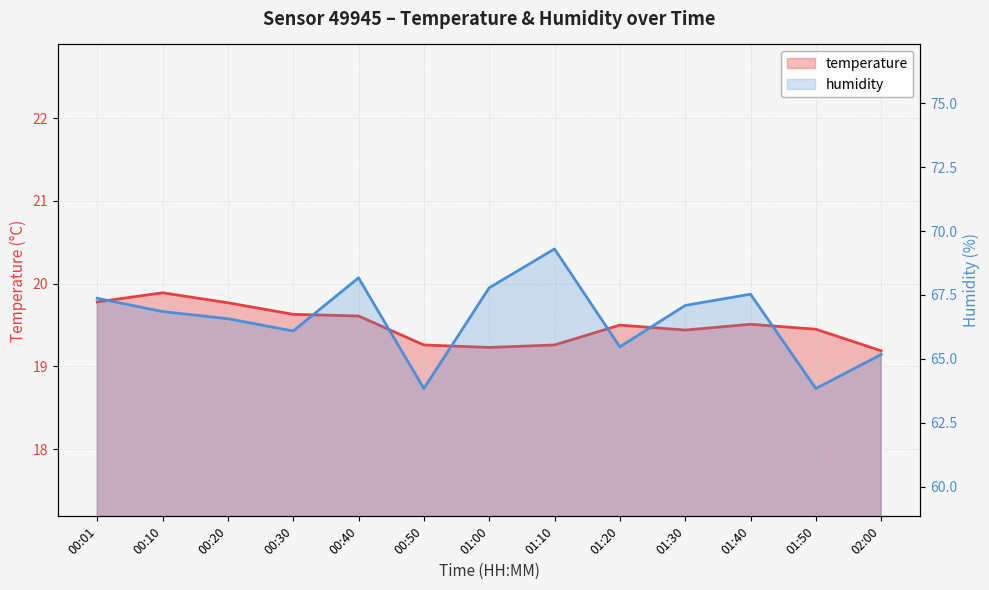

Is it true that temperature equals 28.9 at 02:00?

False